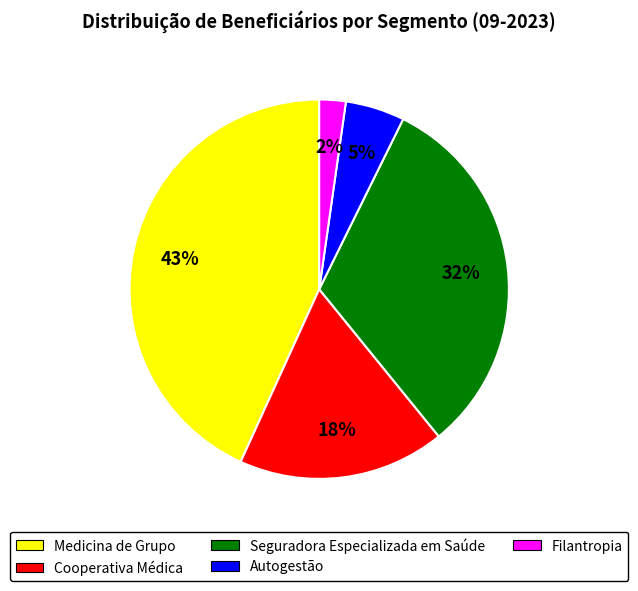

Does any single category account for the majority?

No